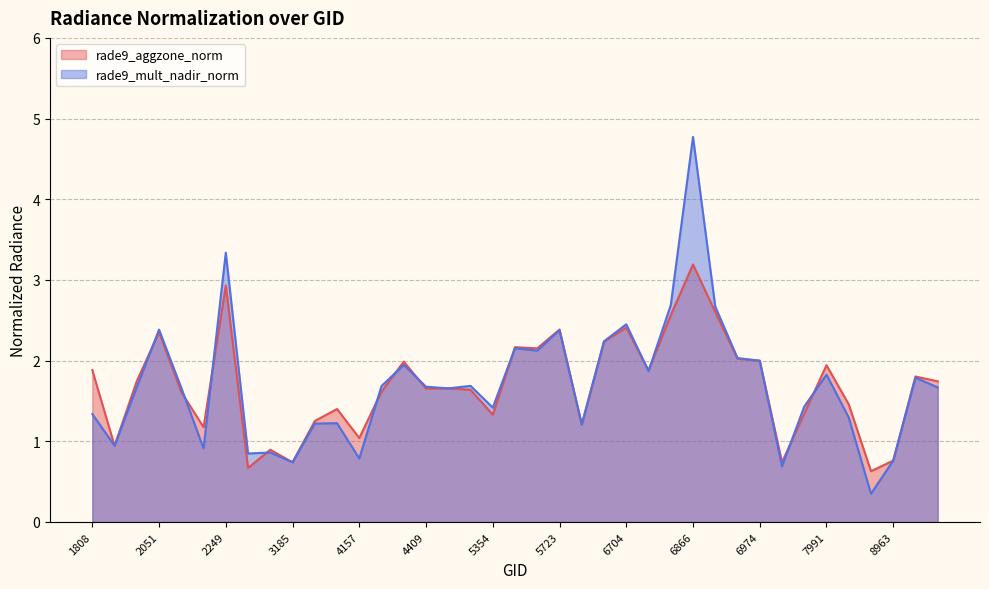

Reading right to left, extract all data points from this chart.

rade9_aggzone_norm: 9026=1.7	8990=1.8	8963=0.8	8234=0.6	8027=1.5	7991=1.9	7892=1.3	7820=0.7	6974=2.0	6938=2.0	6902=2.6	6866=3.2	6839=2.6	6803=1.9	6704=2.4	6614=2.2	5750=1.2	5723=2.4	5444=2.2	5390=2.2	5354=1.3	5318=1.6	4445=1.7	4409=1.7	4373=2.0	4193=1.6	4157=1.0	3500=1.4	3212=1.3	3185=0.7	3005=0.9	2348=0.7	2249=2.9	2213=1.2	2123=1.6	2051=2.4	1988=1.7	1925=0.9	1808=1.9
rade9_mult_nadir_norm: 9026=1.7	8990=1.8	8963=0.8	8234=0.3	8027=1.3	7991=1.8	7892=1.4	7820=0.7	6974=2.0	6938=2.0	6902=2.7	6866=4.8	6839=2.7	6803=1.9	6704=2.5	6614=2.2	5750=1.2	5723=2.4	5444=2.1	5390=2.2	5354=1.4	5318=1.7	4445=1.7	4409=1.7	4373=1.9	4193=1.7	4157=0.8	3500=1.2	3212=1.2	3185=0.7	3005=0.9	2348=0.8	2249=3.3	2213=0.9	2123=1.7	2051=2.4	1988=1.7	1925=0.9	1808=1.3